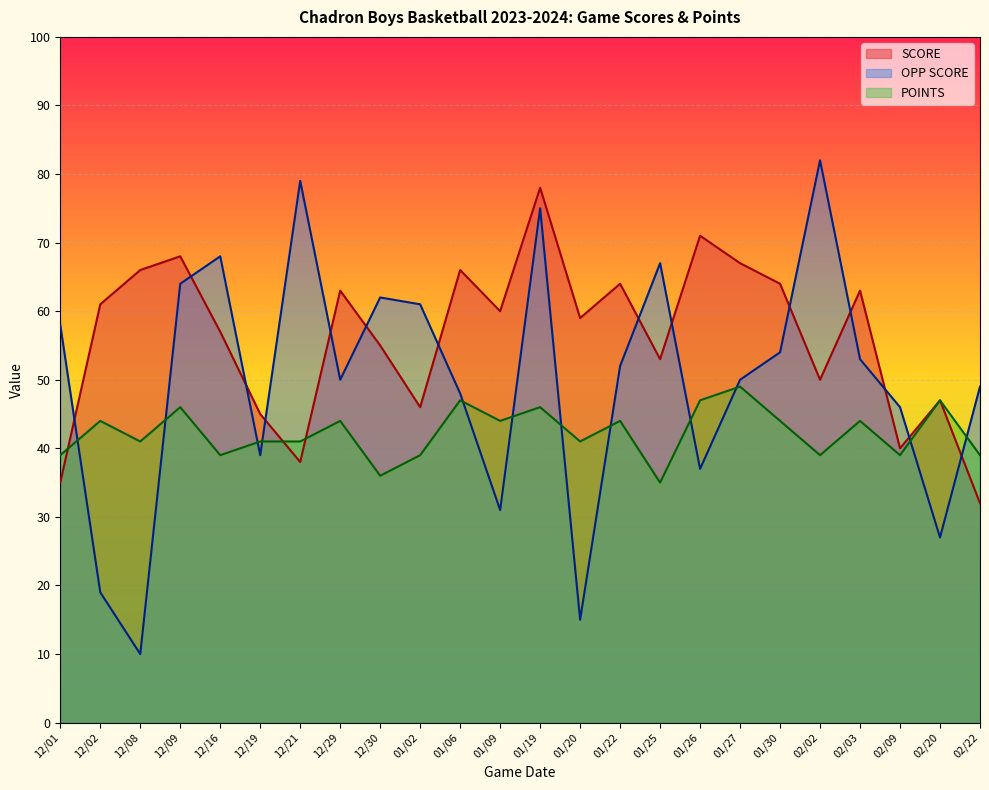

In SCORE, how many points are lower than both neighbors (excluding endpoints)?

7